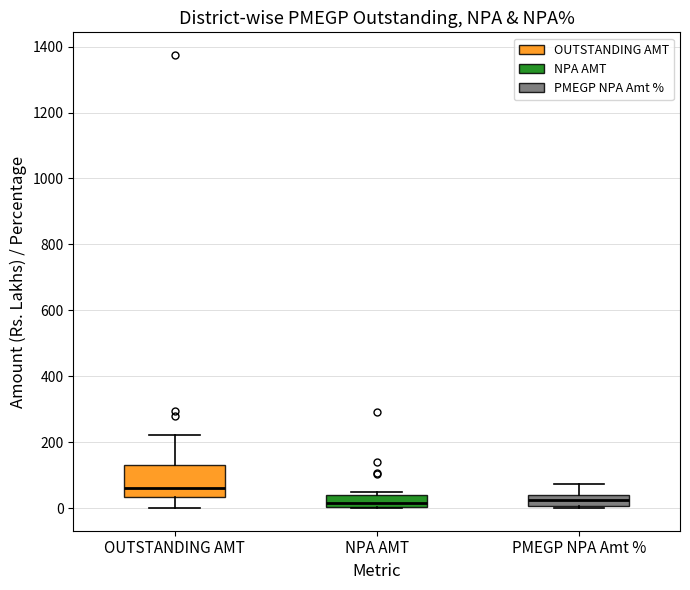

Which box is the tallest, from its lower edge to its upper edge?

OUTSTANDING AMT